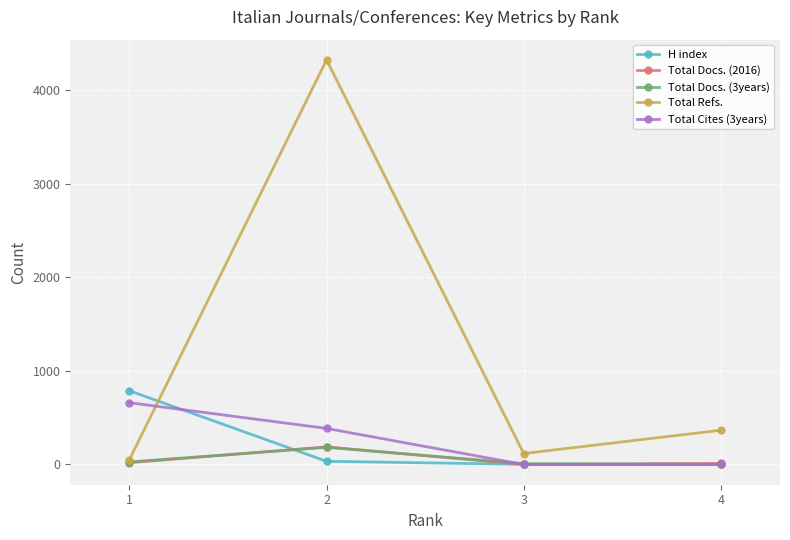

What are all the series names shown in the legend?

H index, Total Docs. (2016), Total Docs. (3years), Total Refs., Total Cites (3years)